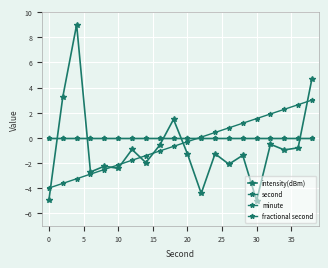

Is this an area chart (filled region under the line)?

No